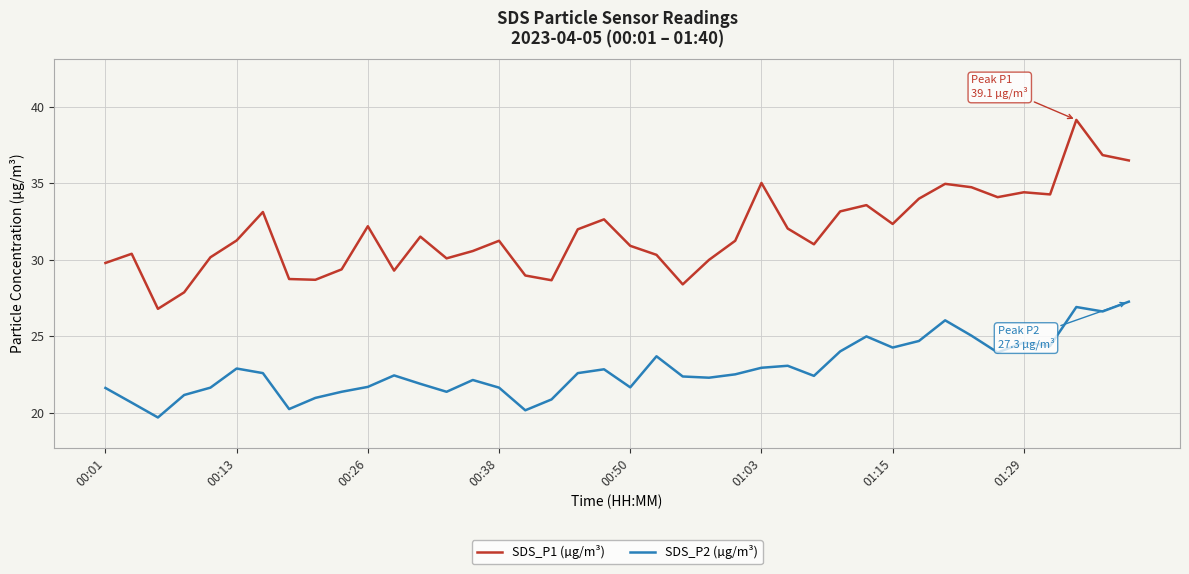

True or false: SDS_P2 (µg/m³) and SDS_P1 (µg/m³) intersect in this chart.

False